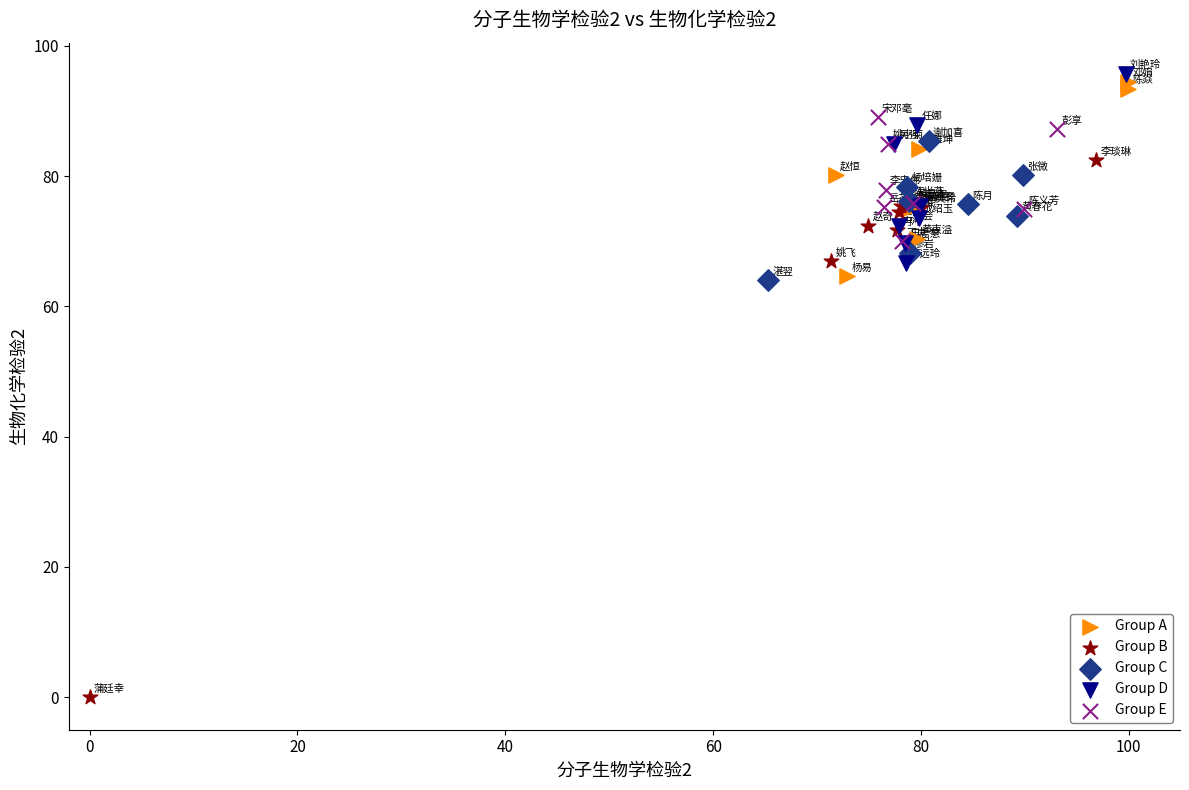

Which series reaches the minimum Y coordinate?

Group B